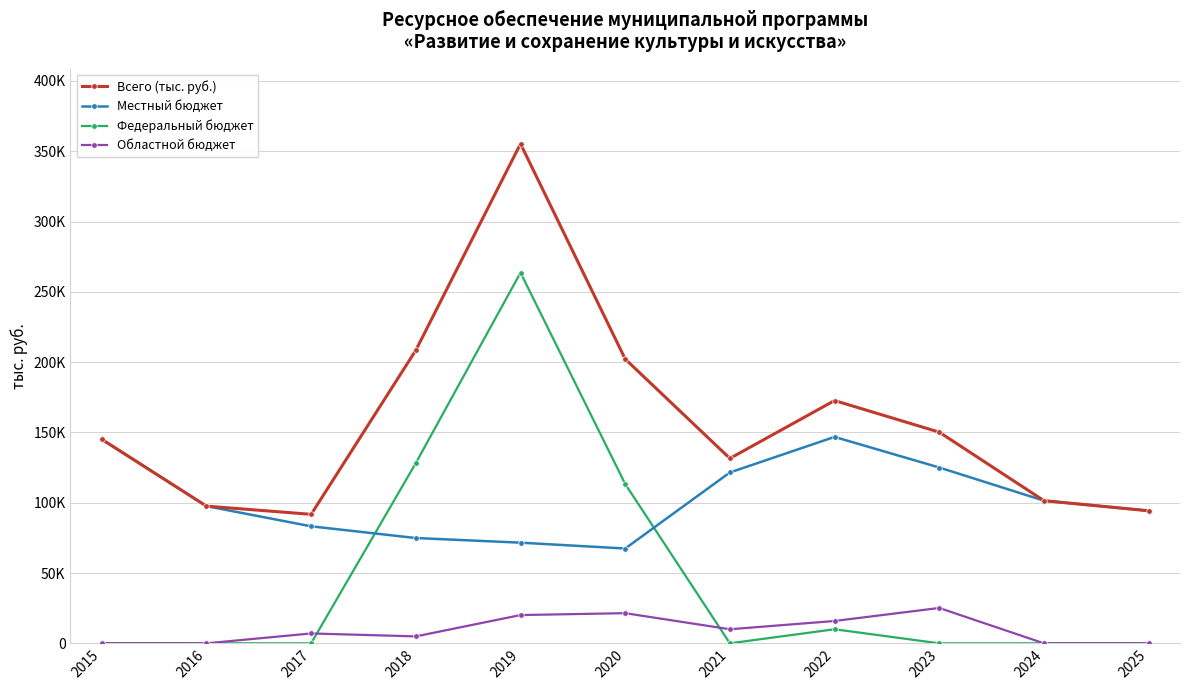

Is this an area chart (filled region under the line)?

No